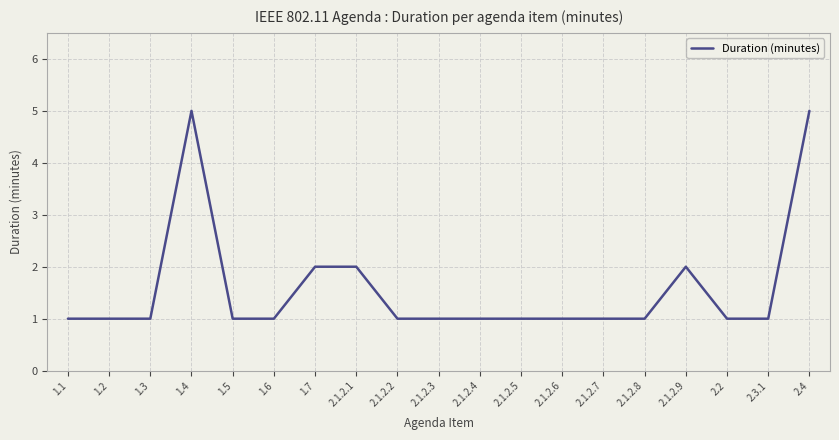

What is the maximum value shown in the chart?

5